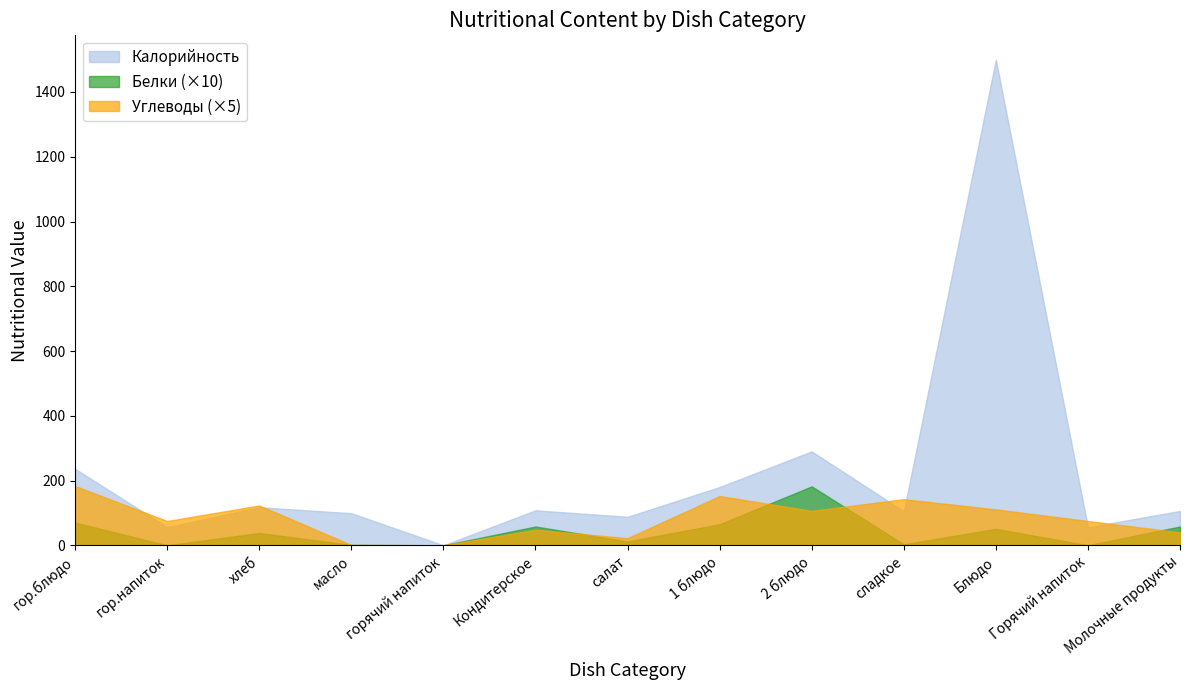

Rank the series at 2 блюдо from lowest to highest value.

Углеводы (×5), Белки (×10), Калорийность